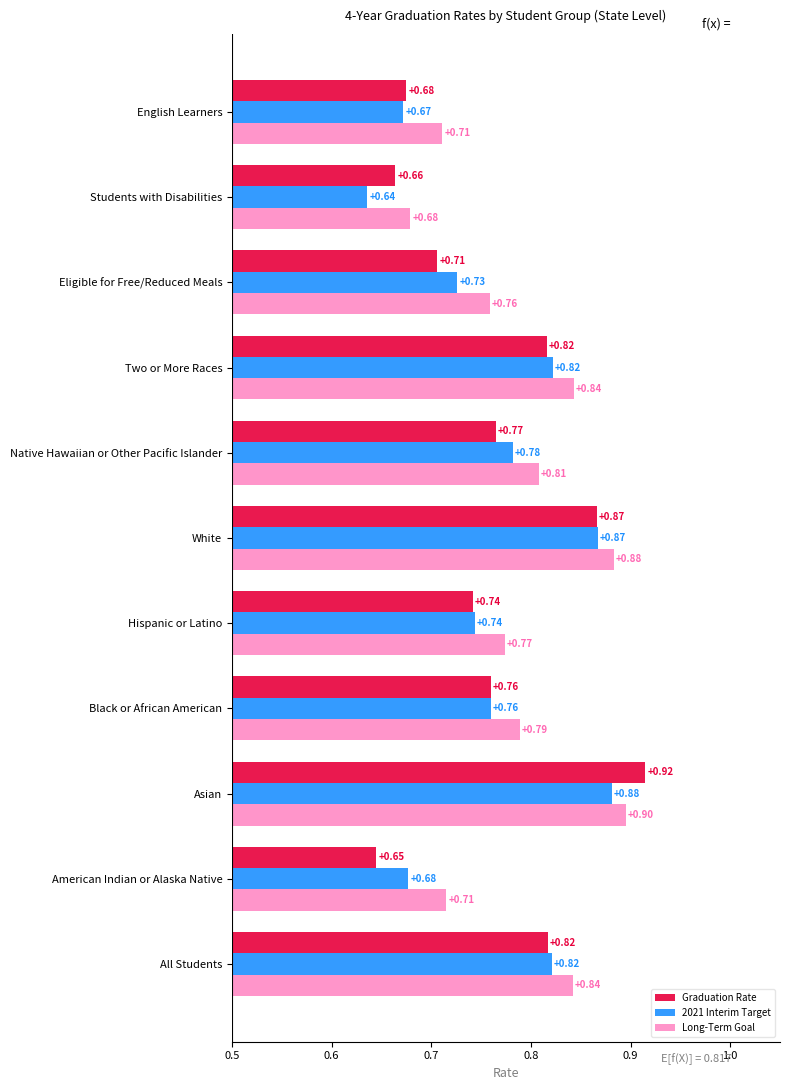

How many data points does each series have?

11